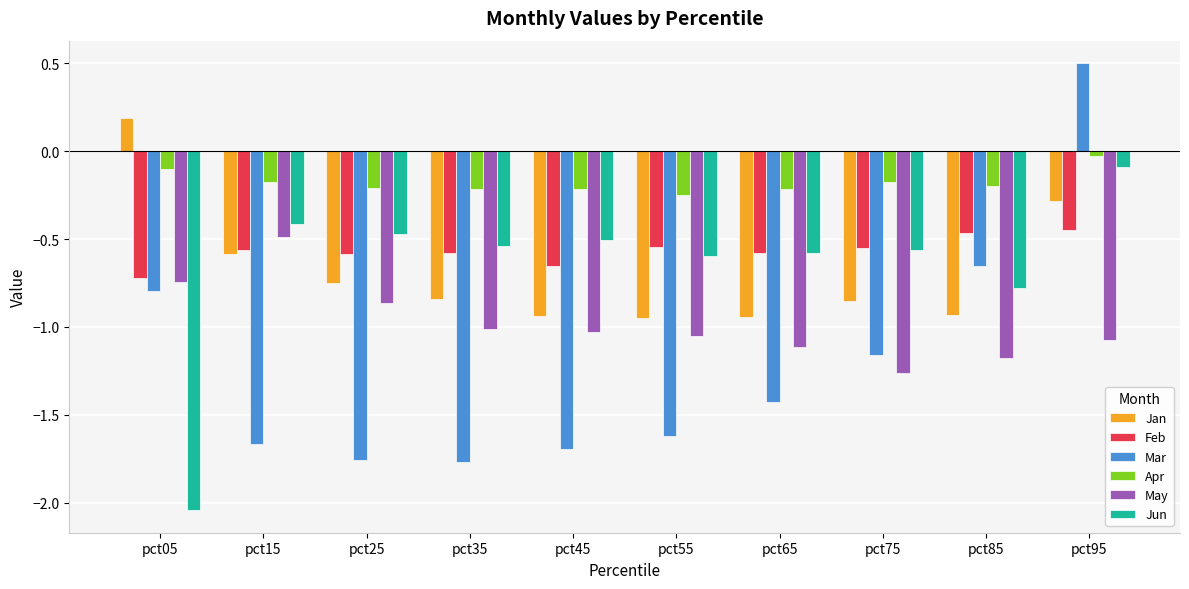

The Apr series shows -0.1 at pct85. True or false?

False